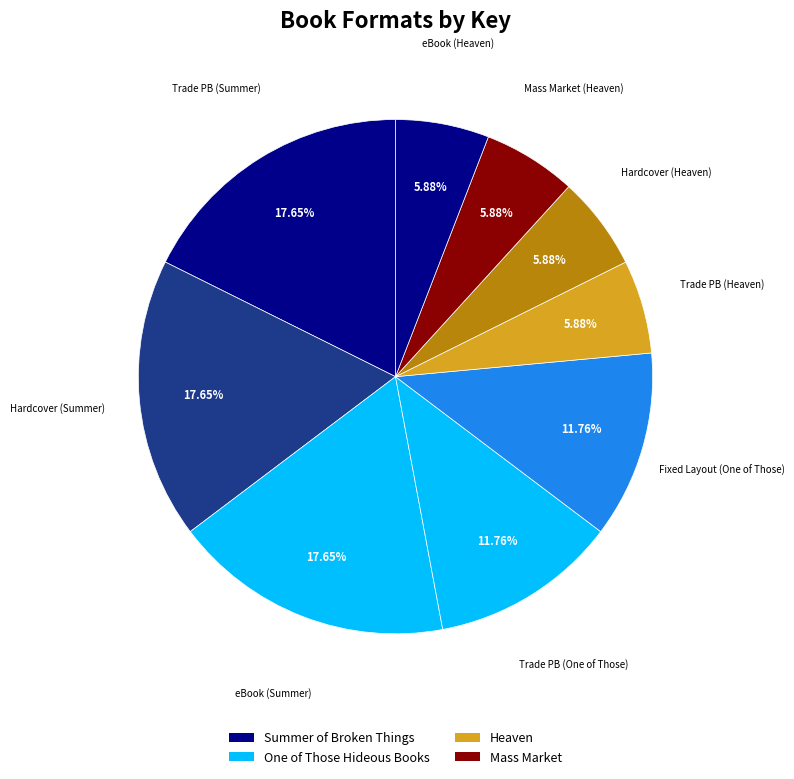

How many slices are in this pie chart?

9